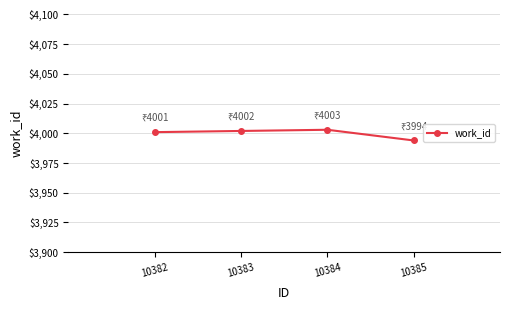

What is the ratio of the value at 10385 to the value at 10383?

1.0